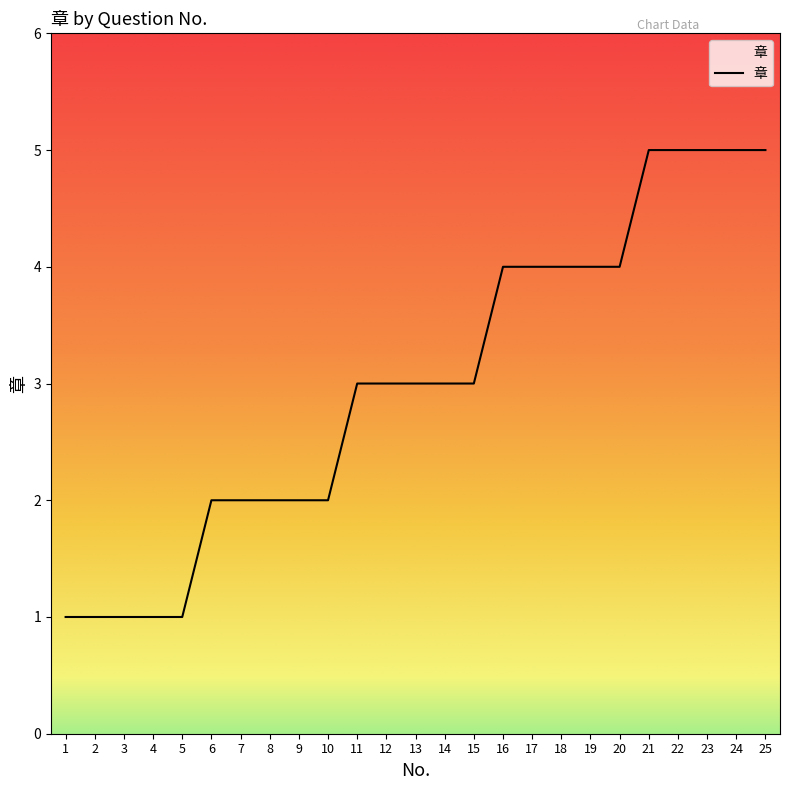

Which has a higher value, 13 or 17?

17